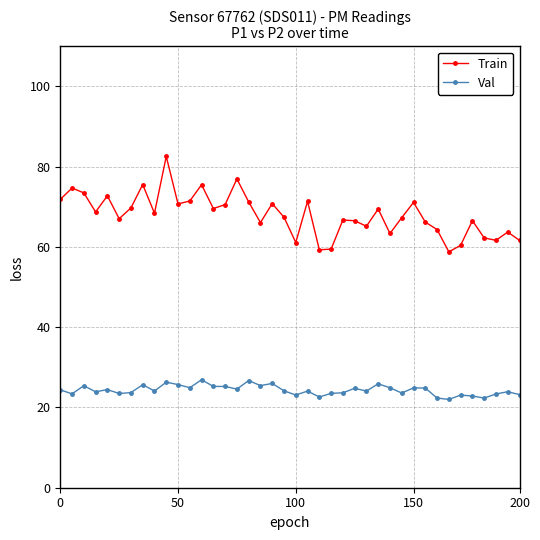

What is the maximum value for Val?

26.9